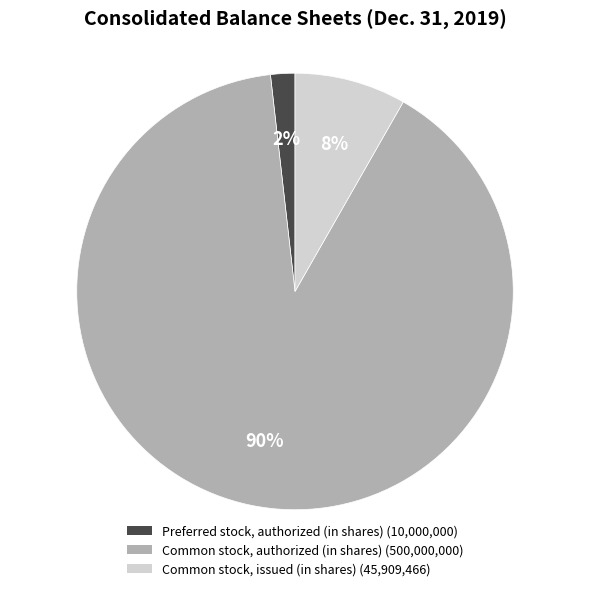

Which slice is the smallest?

Preferred stock, authorized (in shares)